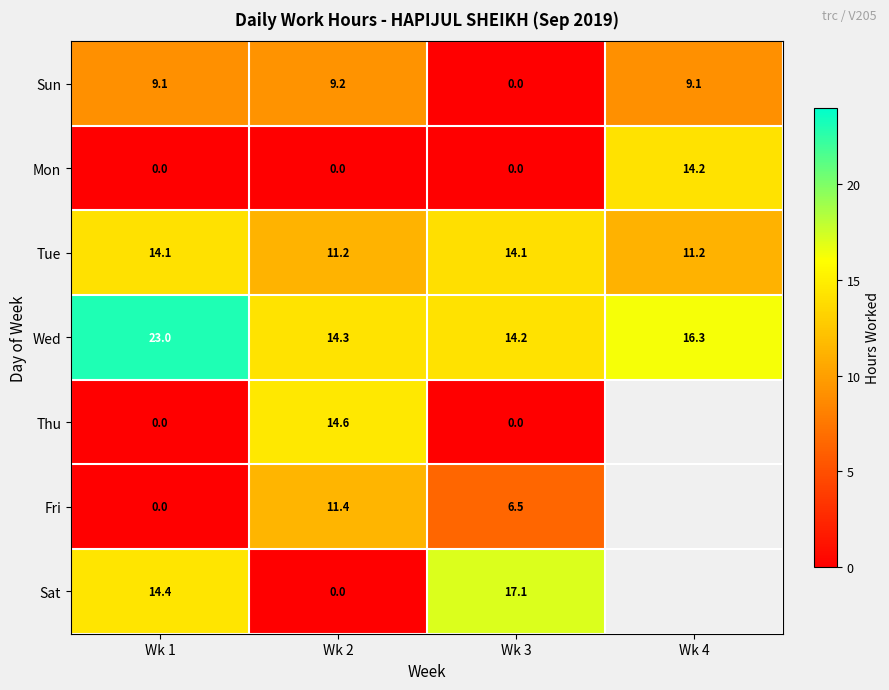

The Sun series shows 1.8 at Wk 1. True or false?

False